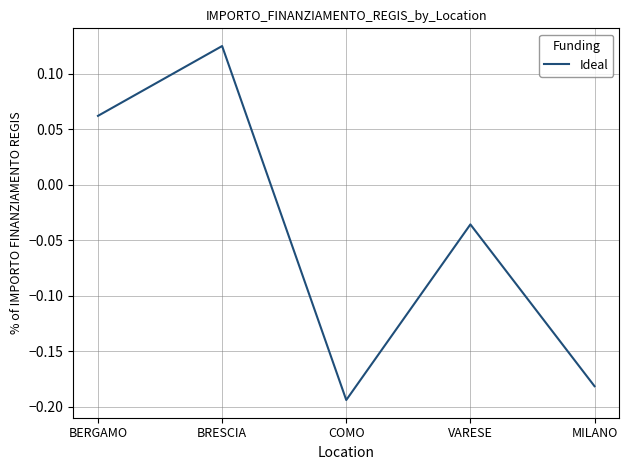

Which category has the lowest value across all series?

COMO